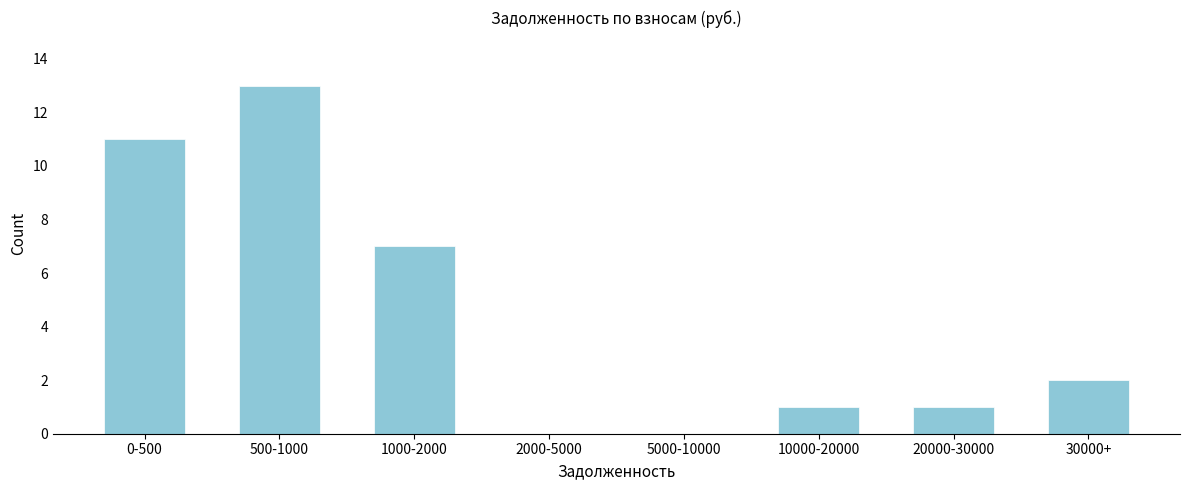

Reading right to left, what are all the values shown in this chart?

30000+=2	20000-30000=1	10000-20000=1	5000-10000=0	2000-5000=0	1000-2000=7	500-1000=13	0-500=11